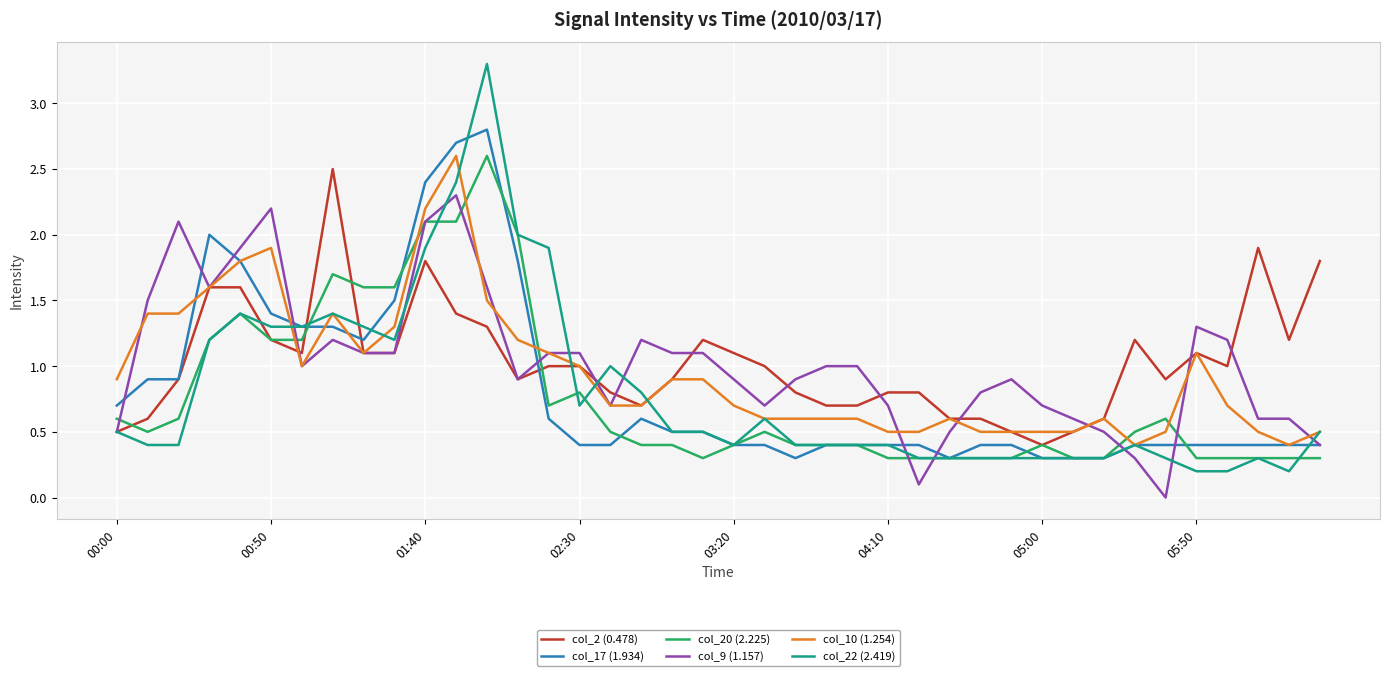

What is the minimum value for col_10 (1.254)?

0.4